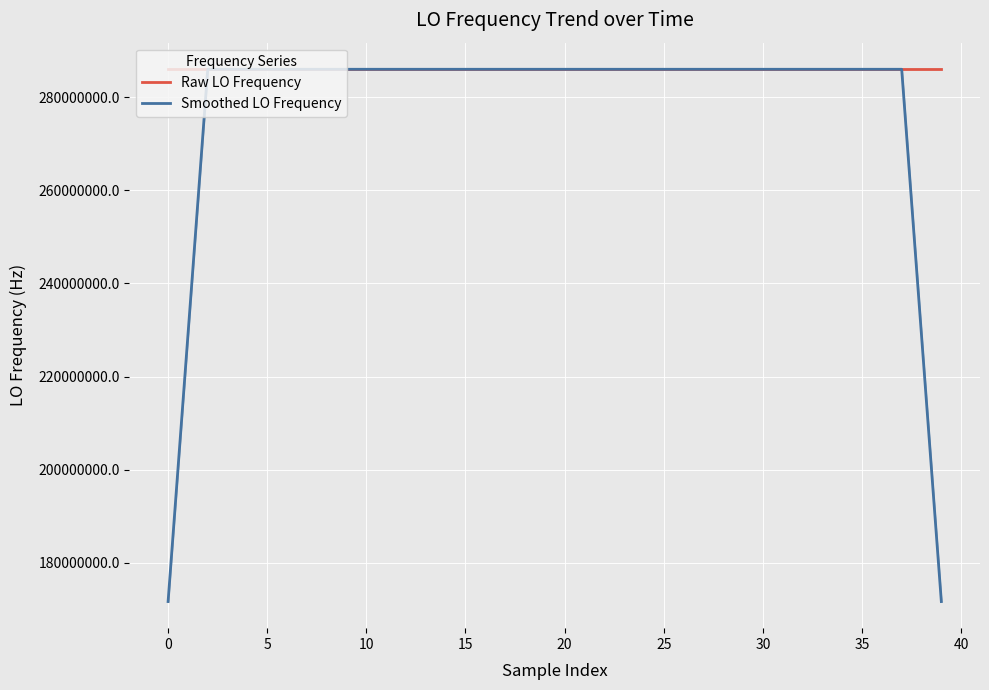

How many intersections are there between Smoothed LO Frequency and Raw LO Frequency?

16